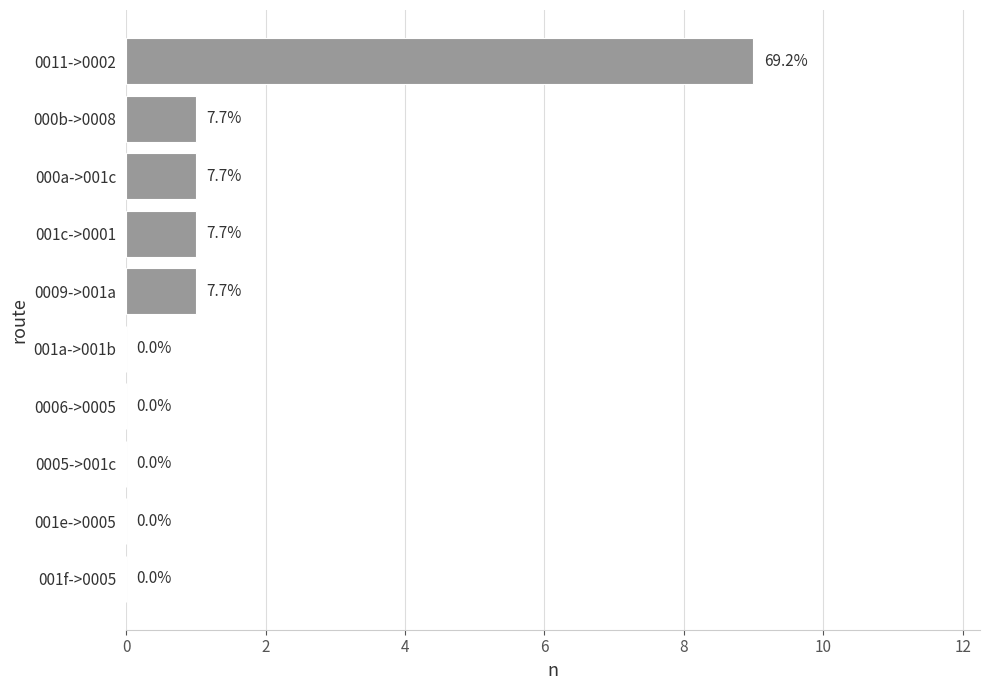

Is it true that the value at 0006->0005 is -3?

False